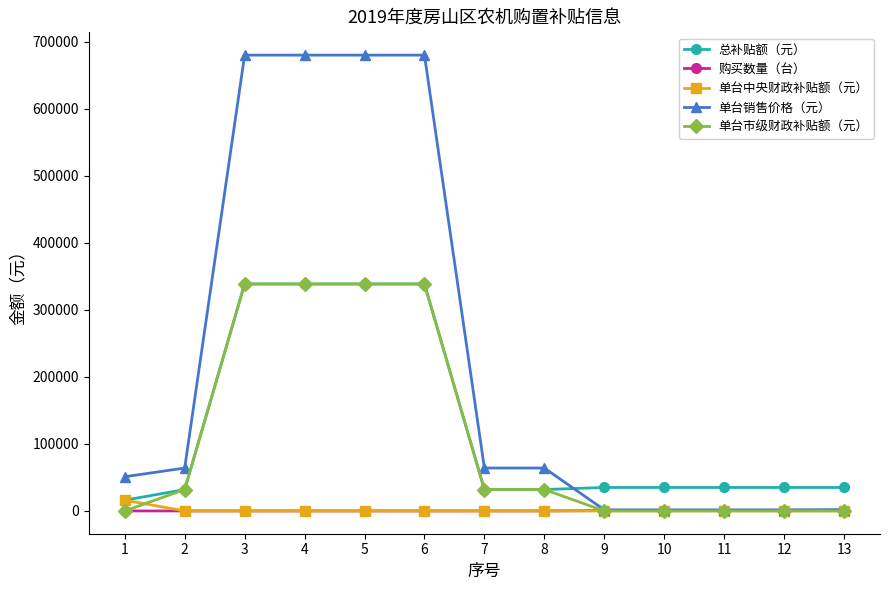

Which series has the widest spread of values?

单台销售价格（元）